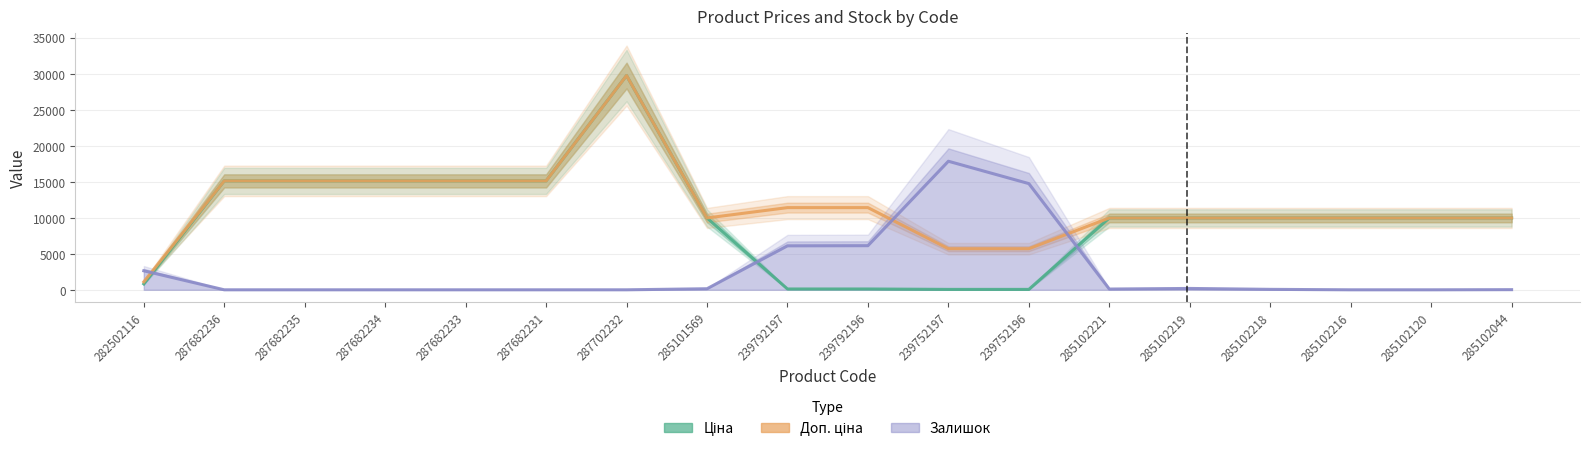

What are all the series names shown in the legend?

Ціна, Доп. ціна, Залишок